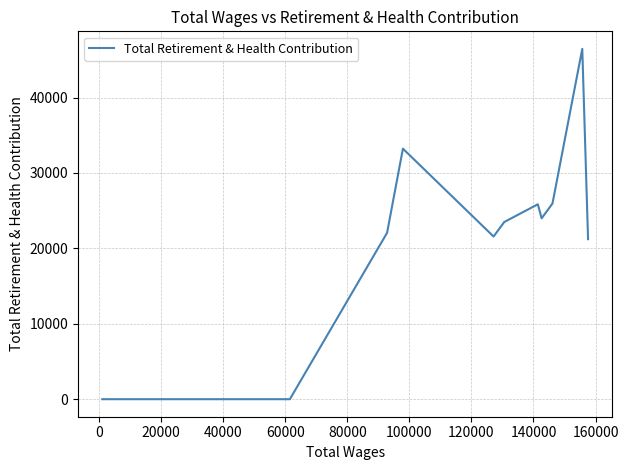

What is the maximum value shown in the chart?

46461